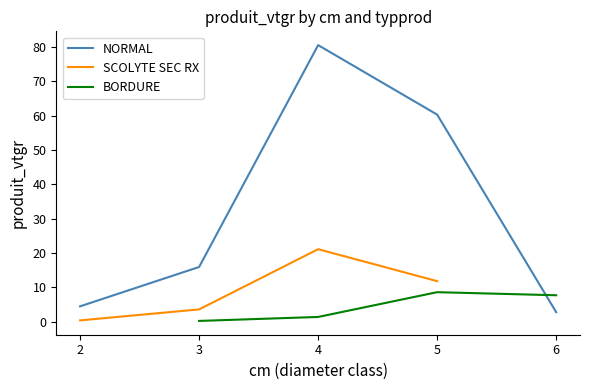

What is the label of the 6th point from the right?

3